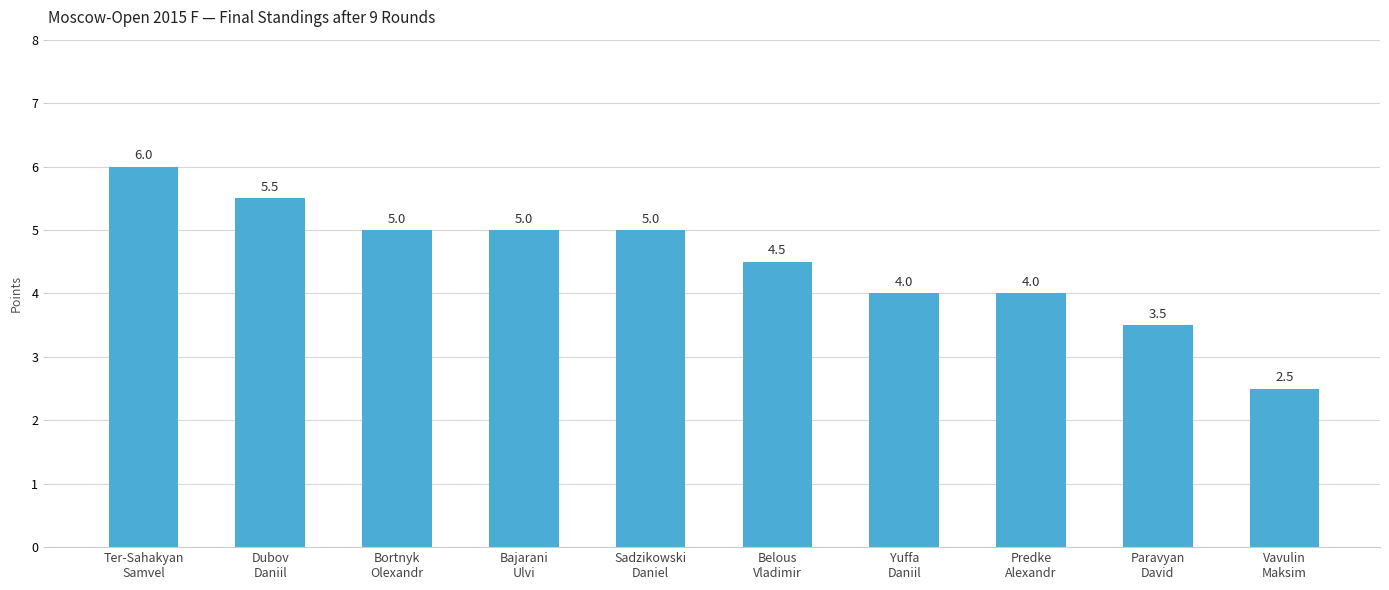

What is the change in value from Sadzikowski
Daniel to Yuffa
Daniil?

-1.0